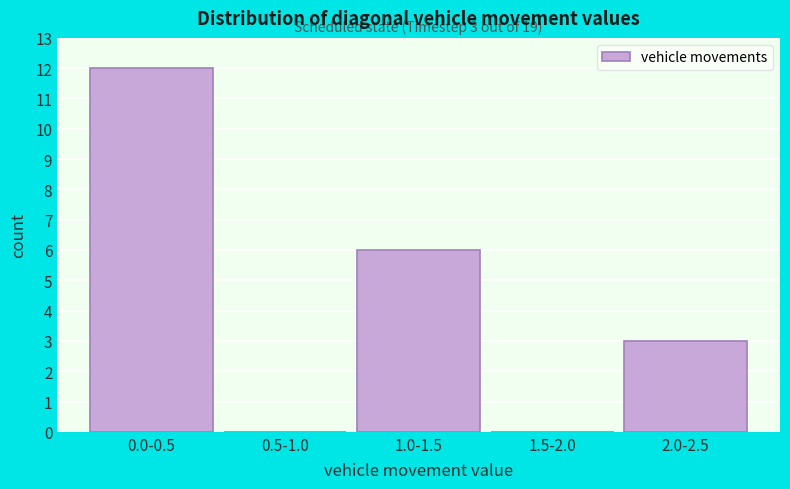

Reading left to right, transcribe all the data shown in this chart.

0.0-0.5=12	0.5-1.0=0	1.0-1.5=6	1.5-2.0=0	2.0-2.5=3